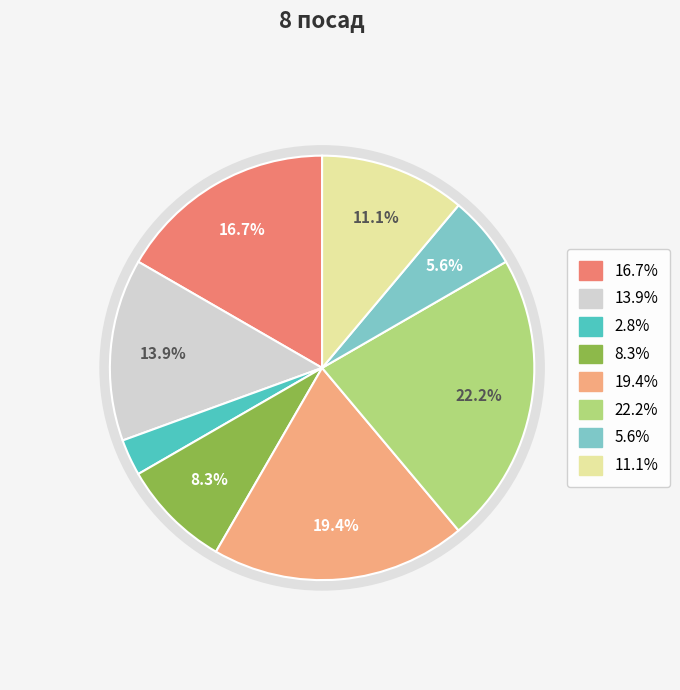

Is there a majority slice in this chart?

No